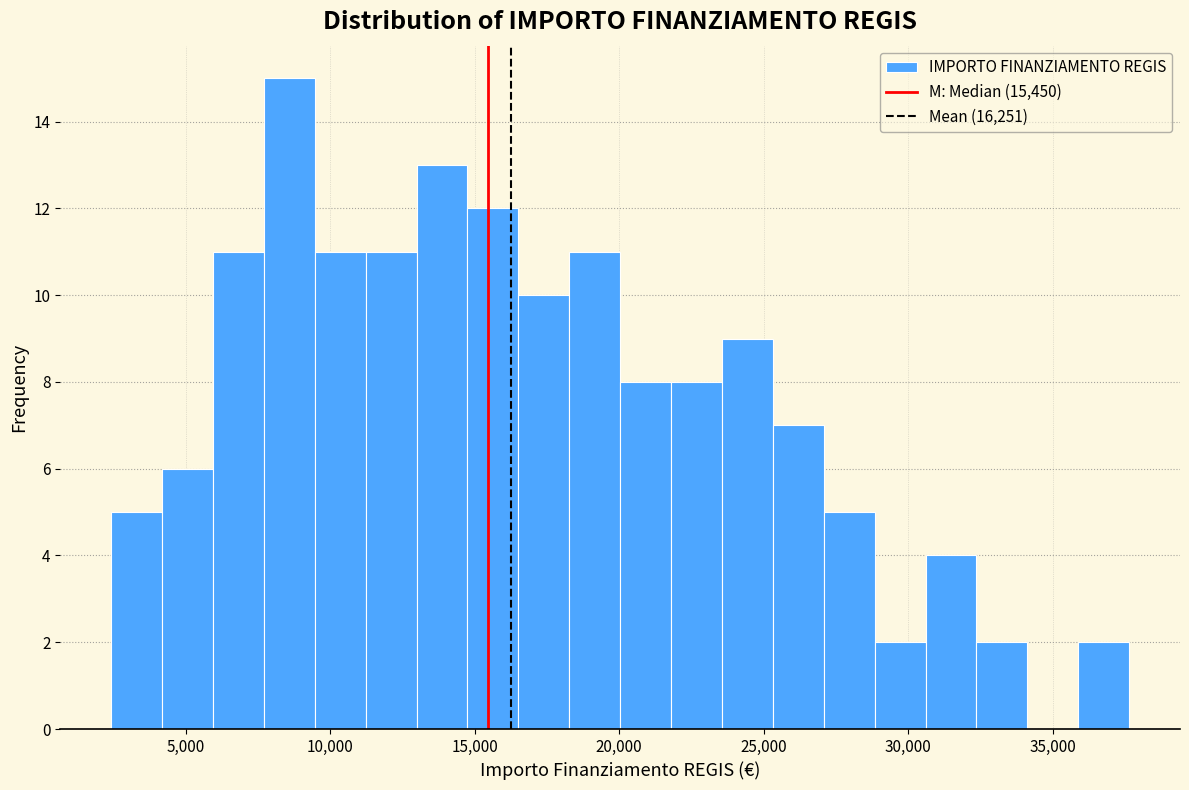

Around what value on the x-axis is the tallest bar? Give the approximate position of its centre, as read against the axis.

8500